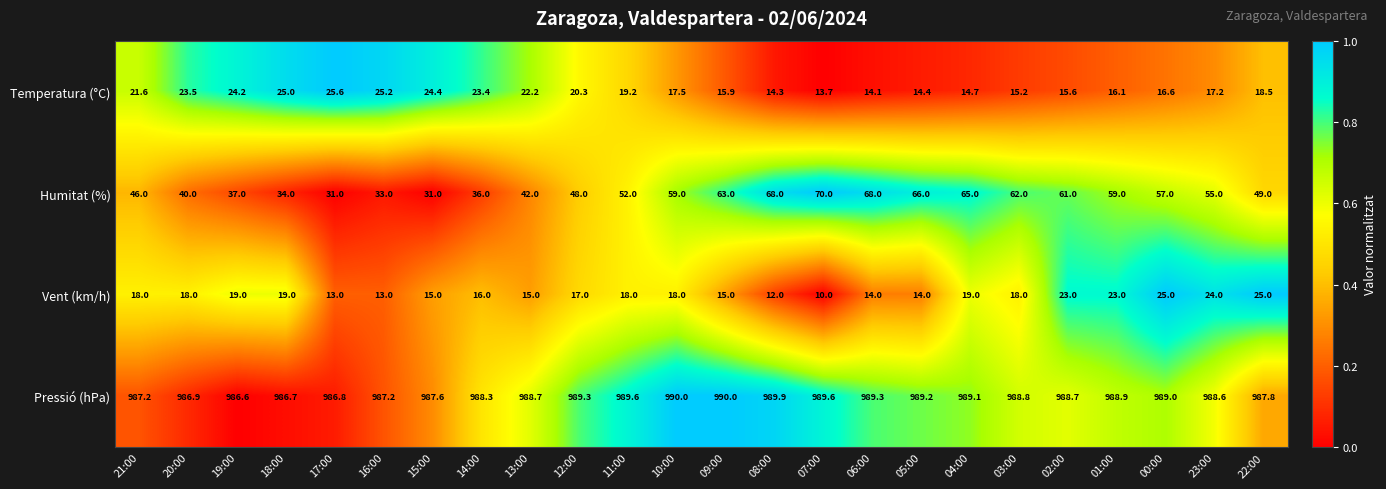

What is the spread (max minus min) of values at 05:00?

975.2